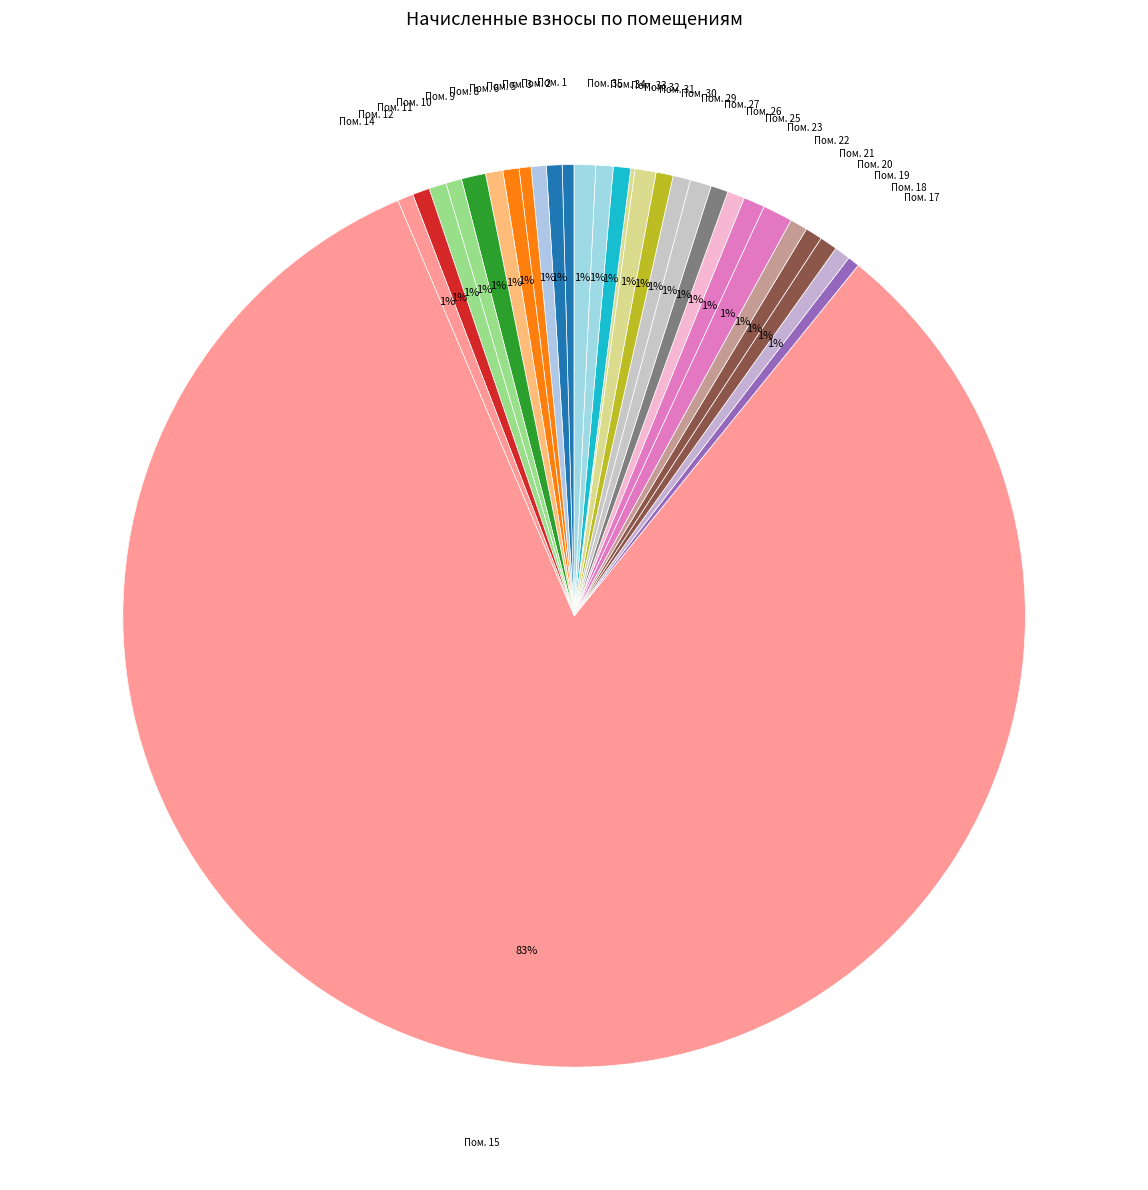

Which category has the biggest portion of the pie?

Пом. 15